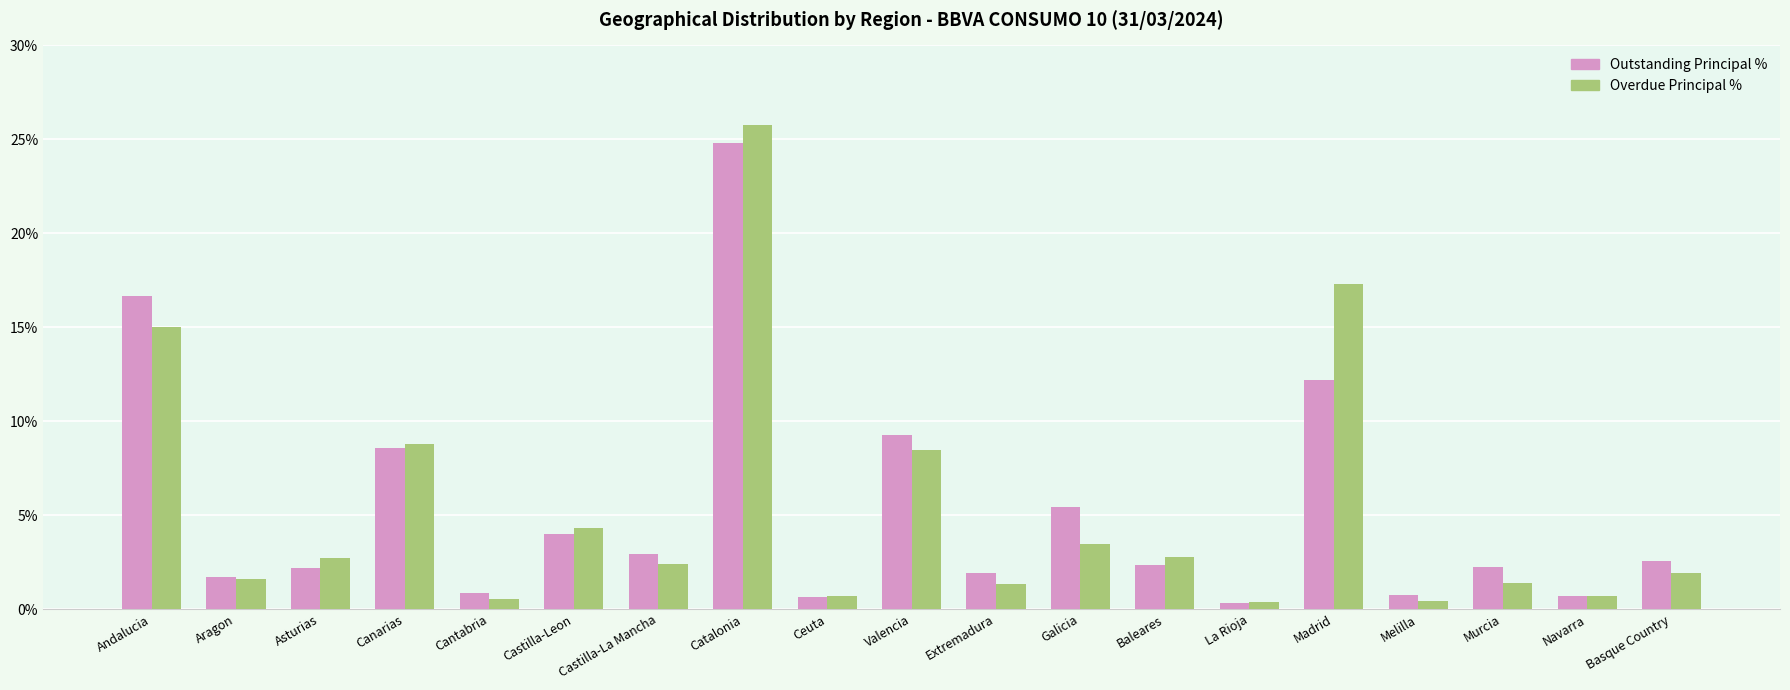

Which label corresponds to the largest value in the chart?

Catalonia